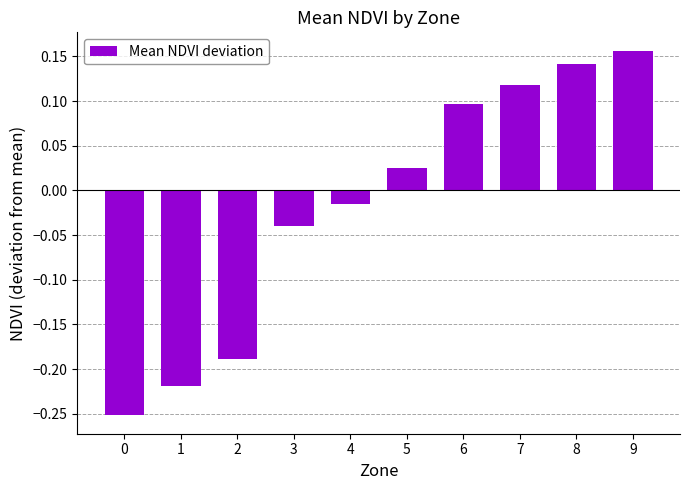

What is the change in value from 1 to 7?

+0.3